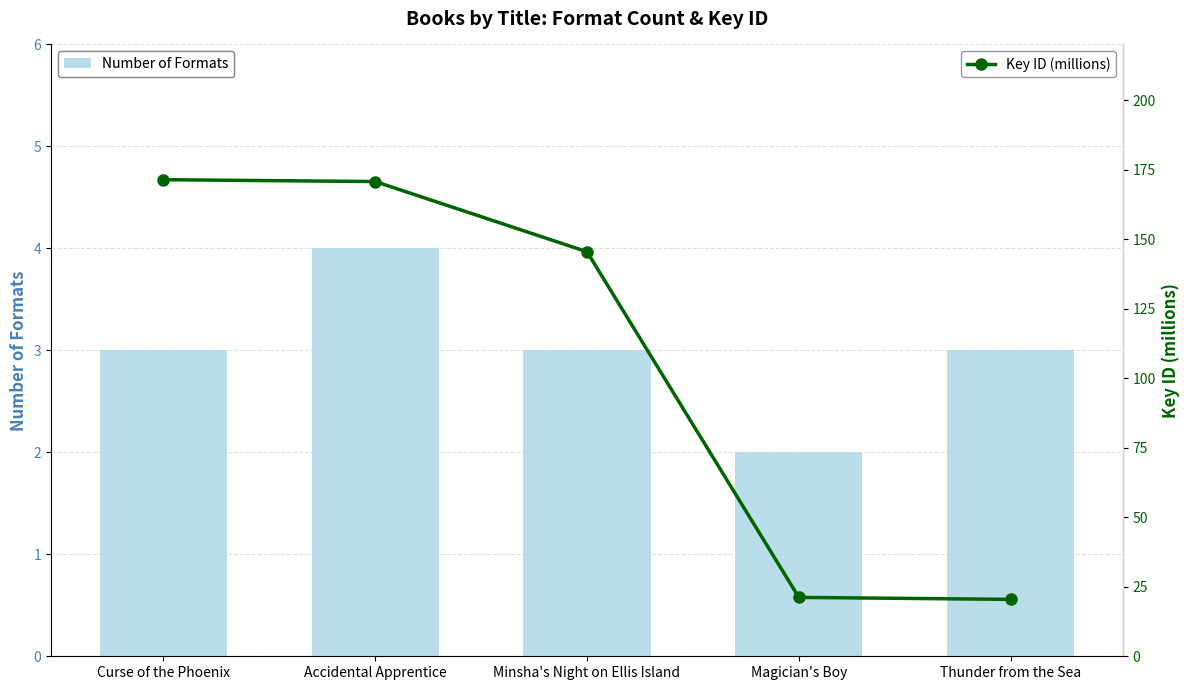

Which series has the largest total across all categories?

Key ID (millions)